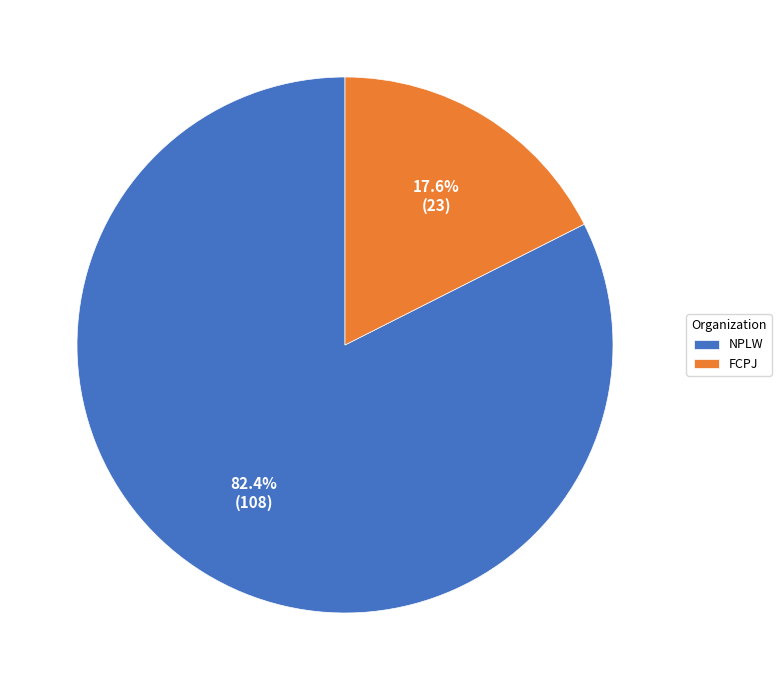

What is the total percentage of NPLW and FCPJ?

100.0%